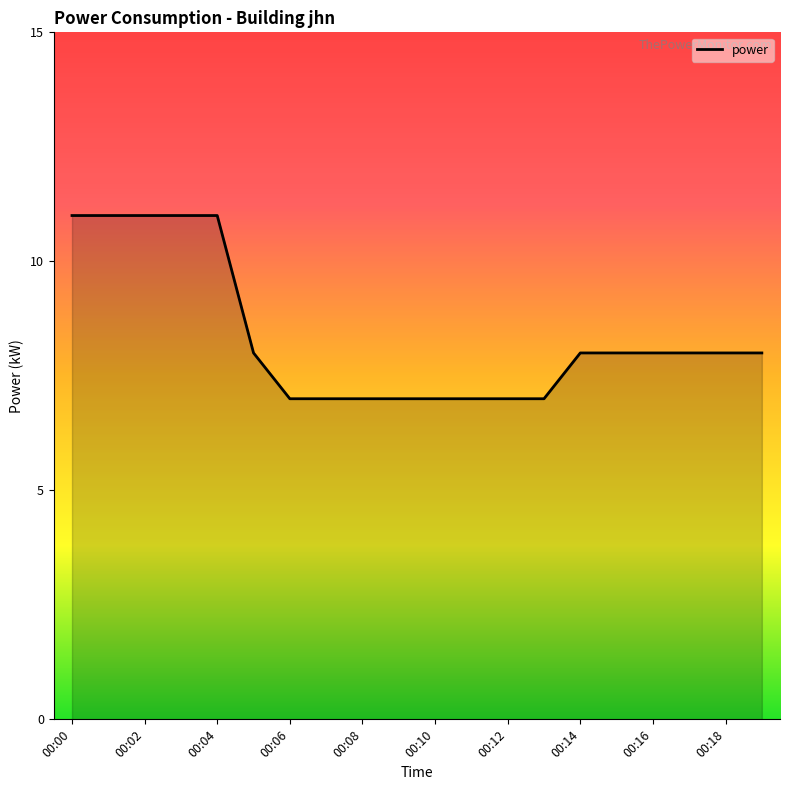

What is the difference between the maximum and minimum values?

4